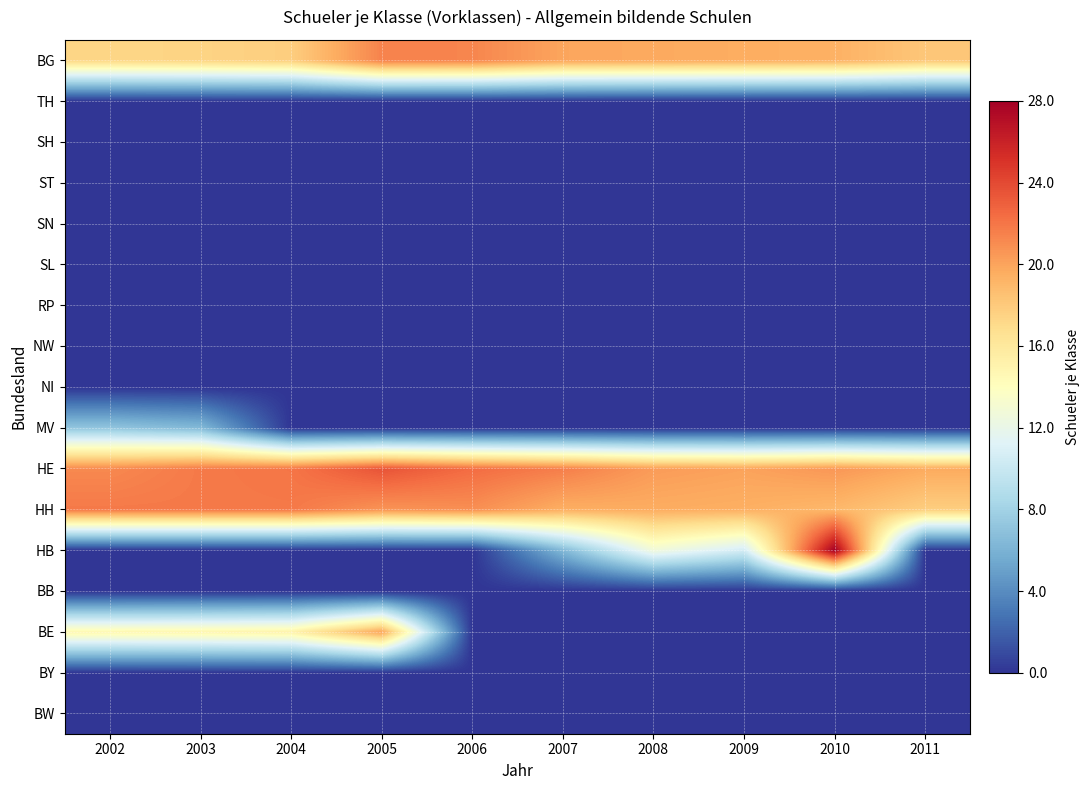

What is the spread (max minus min) of values at 2011?

19.7